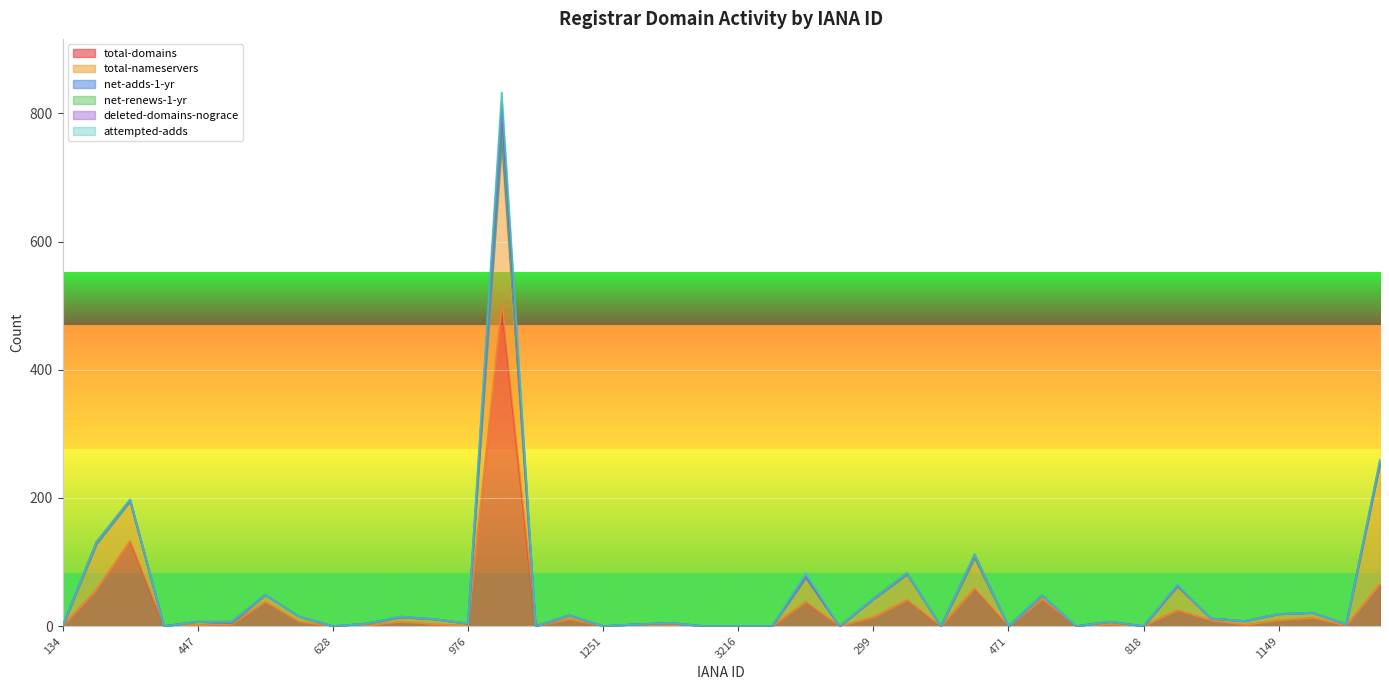

What position from the left is 809?

11